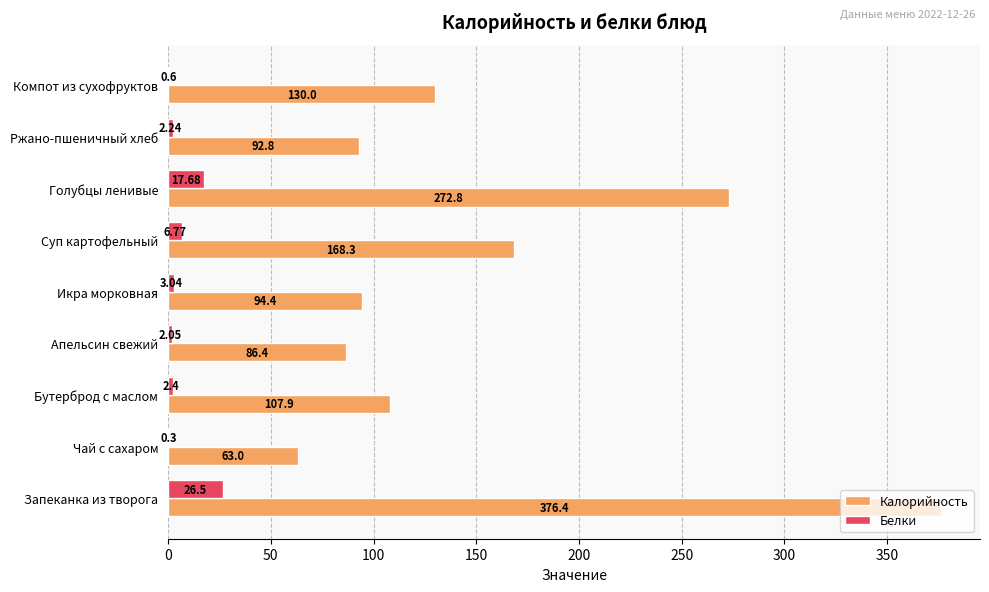

What is the total value across all series at Бутерброд с маслом?

110.3